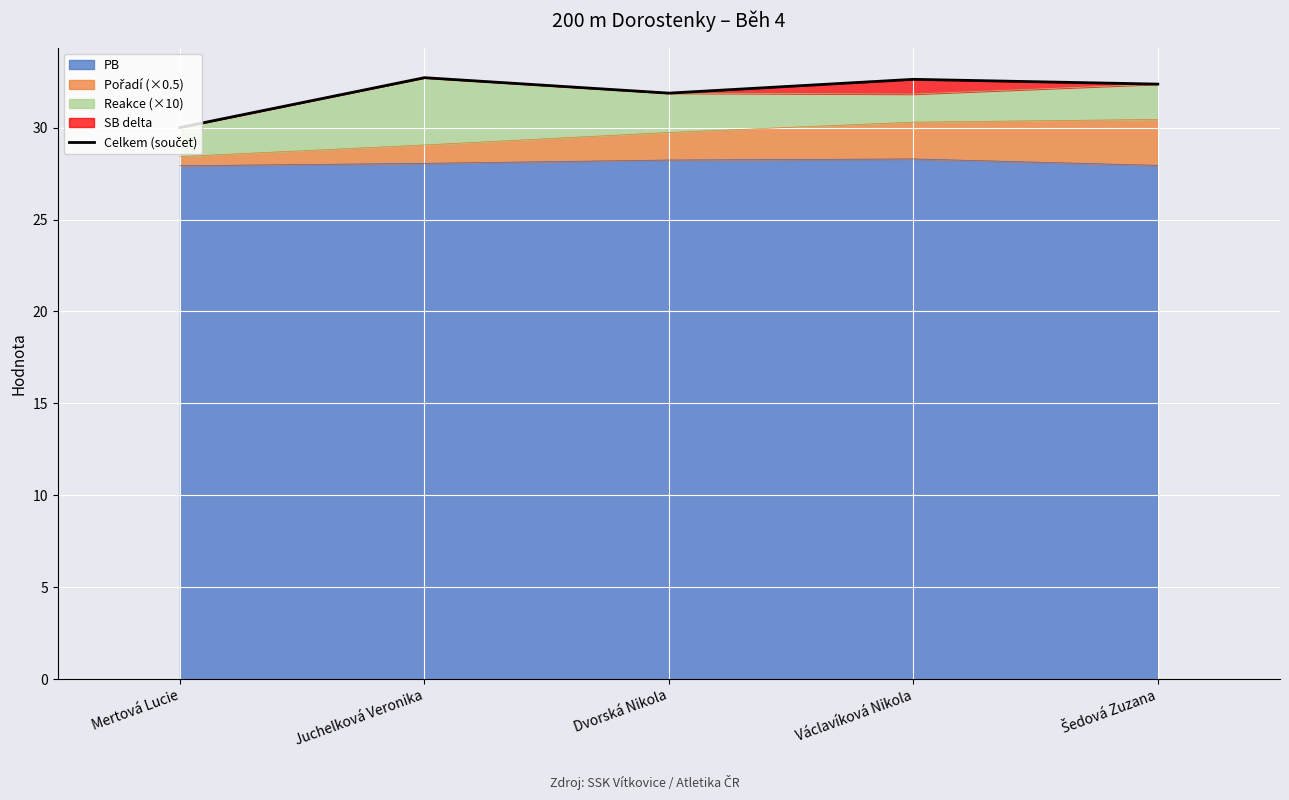

What is the label of the 1st point from the right?

Šedová Zuzana